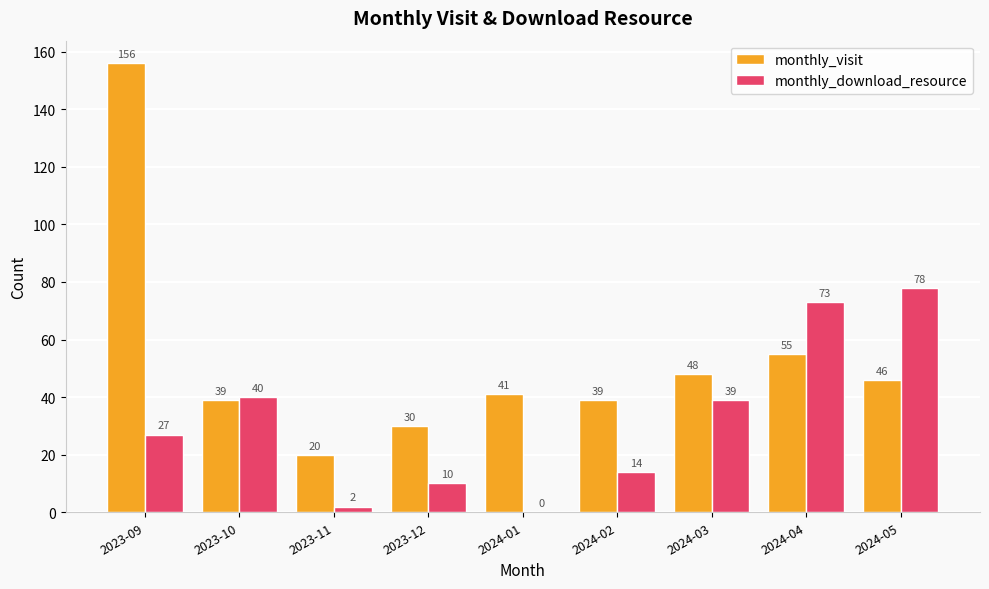

What is the sum of all monthly_download_resource values?

283